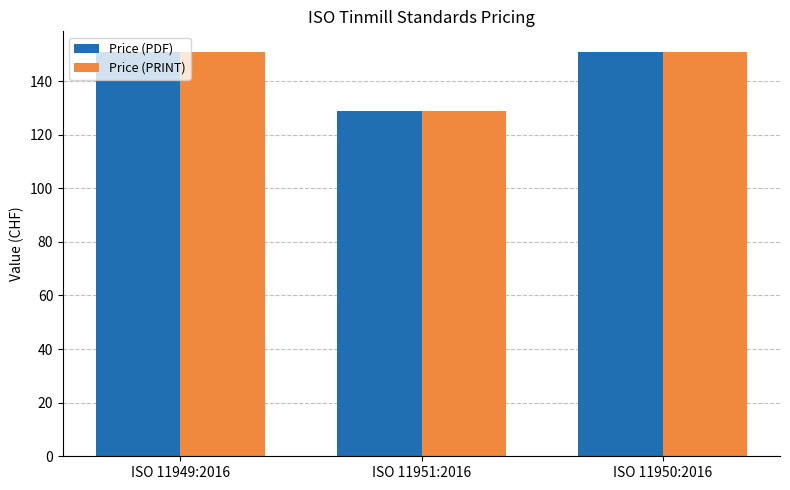

What is the sum of the Price (PRINT) values at ISO 11950:2016 and ISO 11951:2016?

280